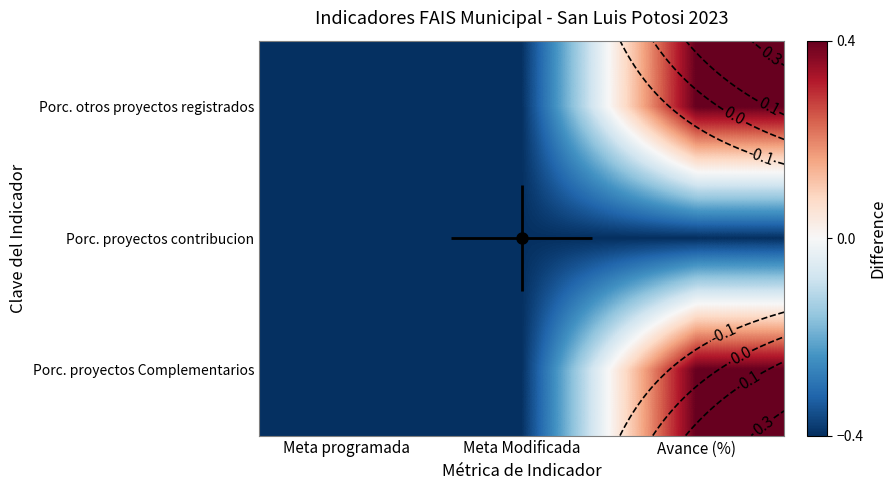

Which series changed the most between Meta Modificada and Avance (%)?

Porc. otros proyectos registrados